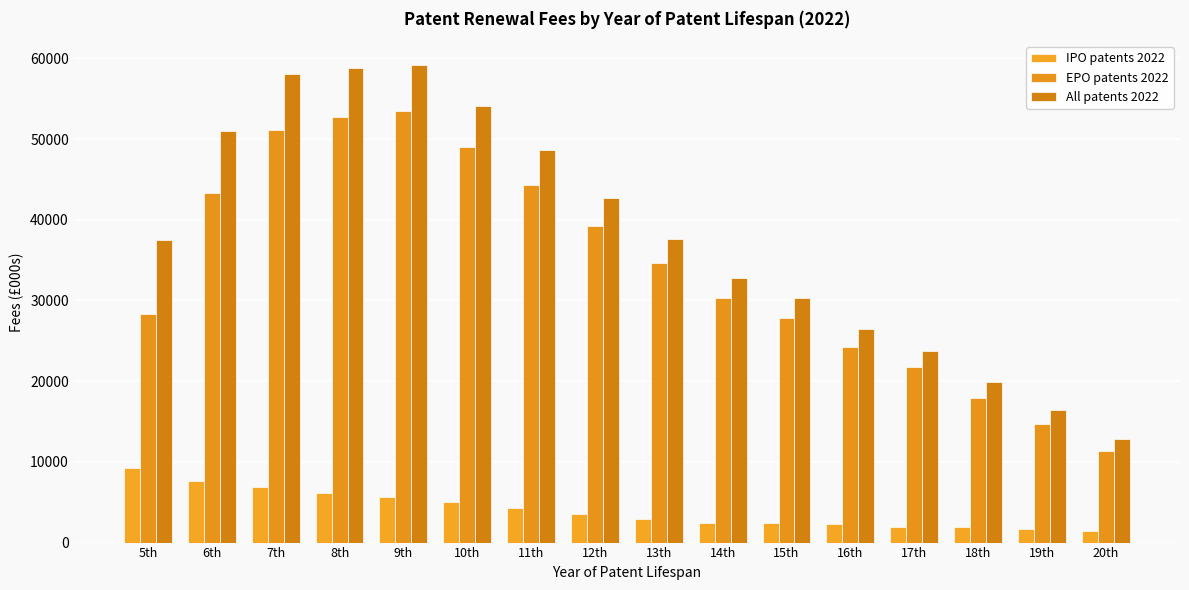

What is the minimum value shown in the chart?

1488